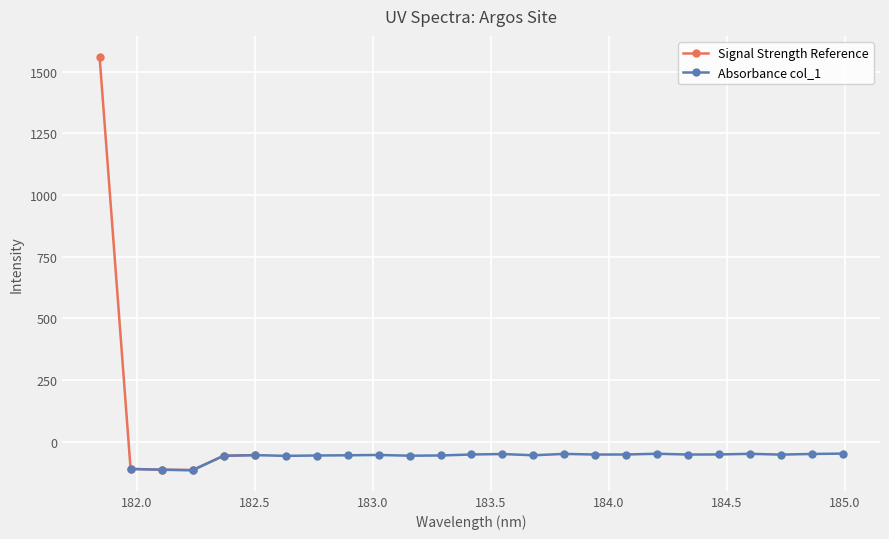

Reading left to right, transcribe all the data shown in this chart.

1561.1	-110.5	-113.7	-115.5	-57.2	-54.5	-57.6	-56.1	-55.2	-53.9	-56.9	-56.0	-52.0	-50.2	-55.2	-49.6	-52.2	-52.0	-48.9	-52.2	-51.8	-49.3	-52.4	-49.9	-48.3